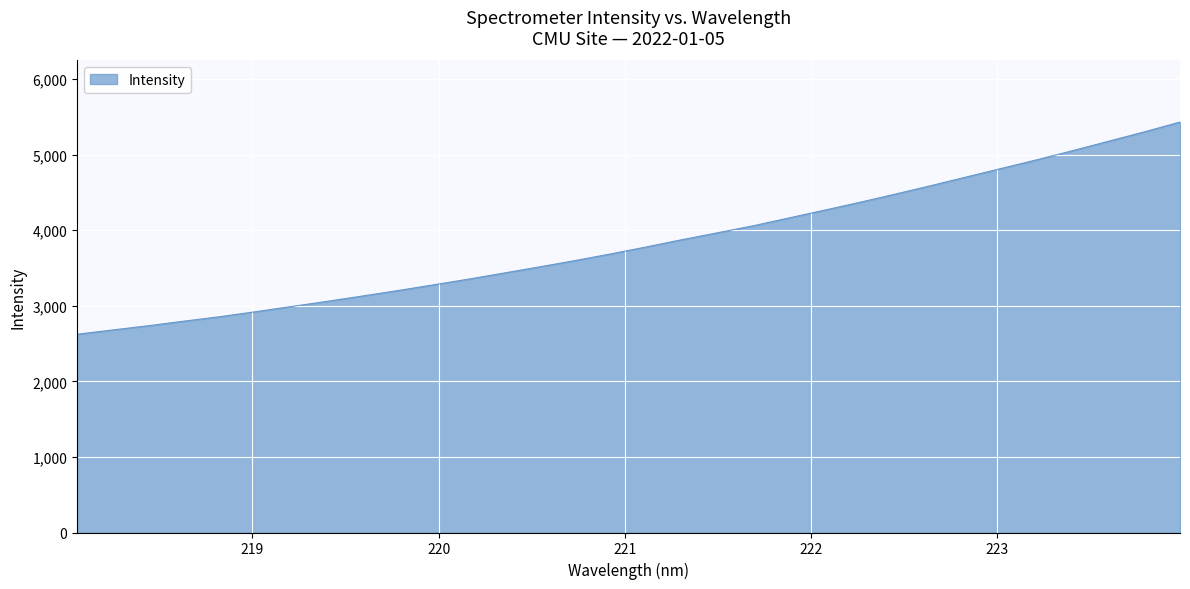

Reading left to right, extract all data points from this chart.

2623.5	2680.0	2735.8	2796.5	2855.1	2920.6	2988.9	3057.0	3128.4	3200.6	3276.5	3353.3	3434.1	3515.8	3599.5	3687.4	3779.5	3875.4	3966.8	4059.0	4162.3	4265.3	4369.7	4478.8	4590.3	4705.7	4820.1	4935.0	5055.2	5178.2	5301.7	5431.1